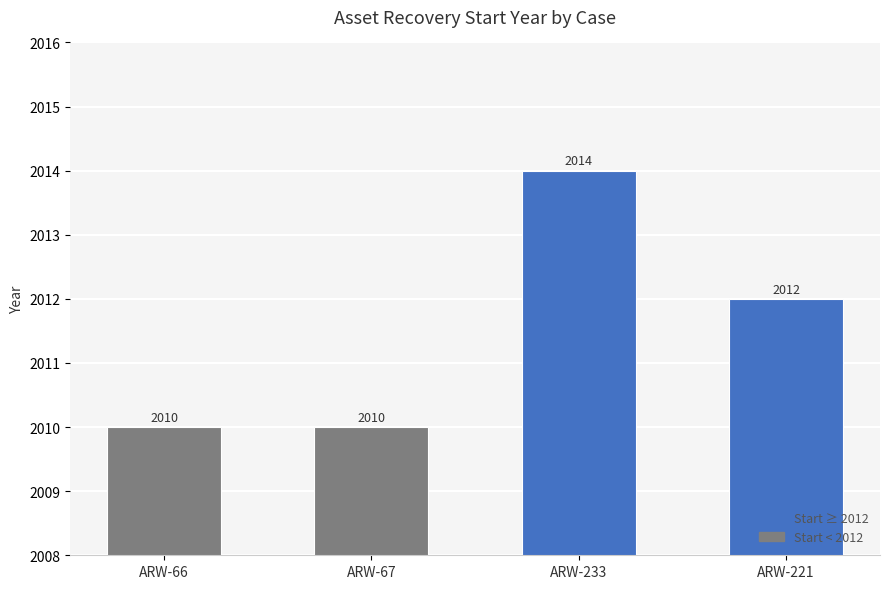

Reading left to right, list all the values displayed in this chart.

ARW-66=2010	ARW-67=2010	ARW-233=2014	ARW-221=2012